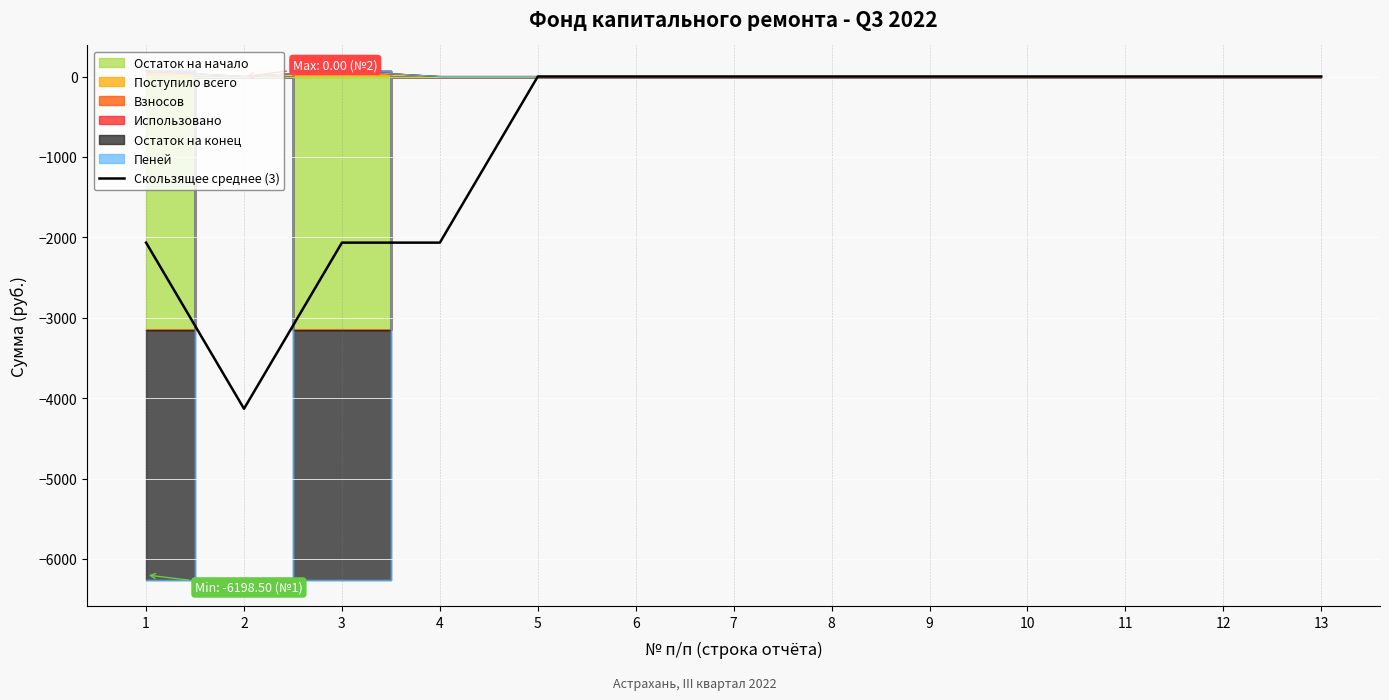

Where is the first local minimum?

2